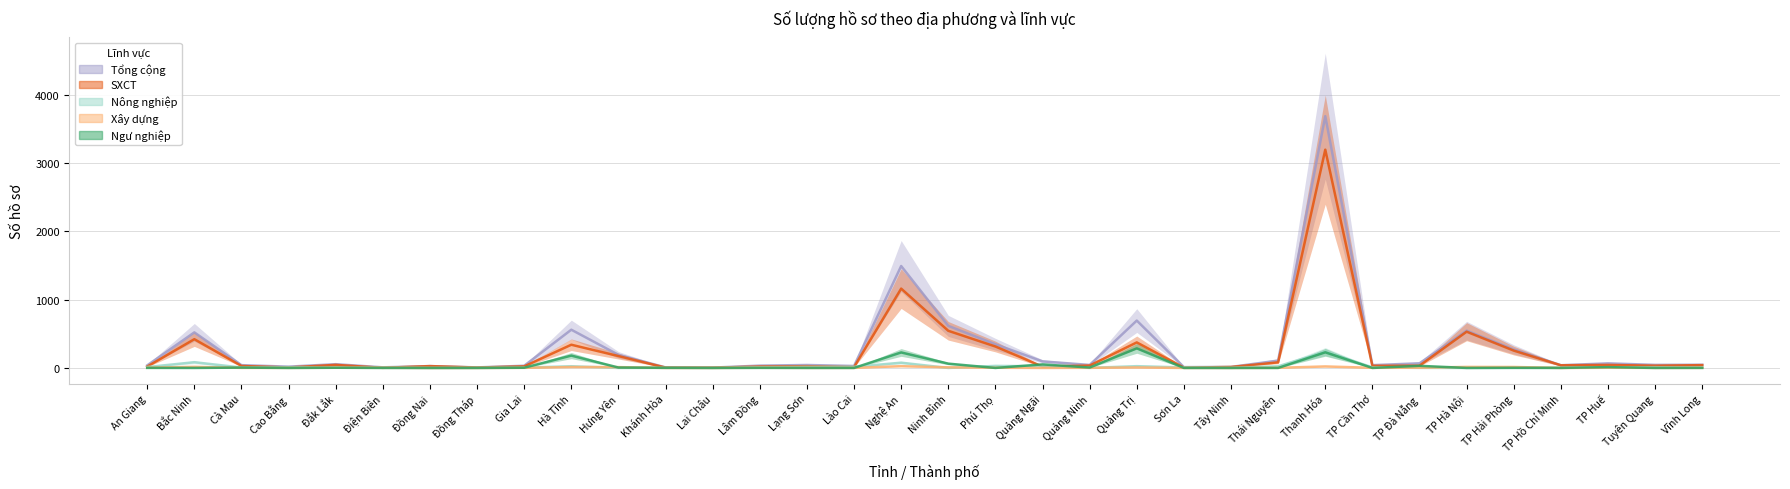

What is the highest value of the Nông nghiệp series?

239